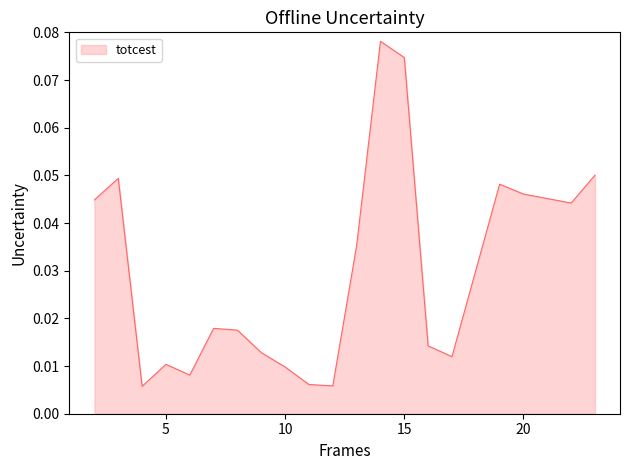

True or false: there are more than 2 points higher than both neighbors.

True